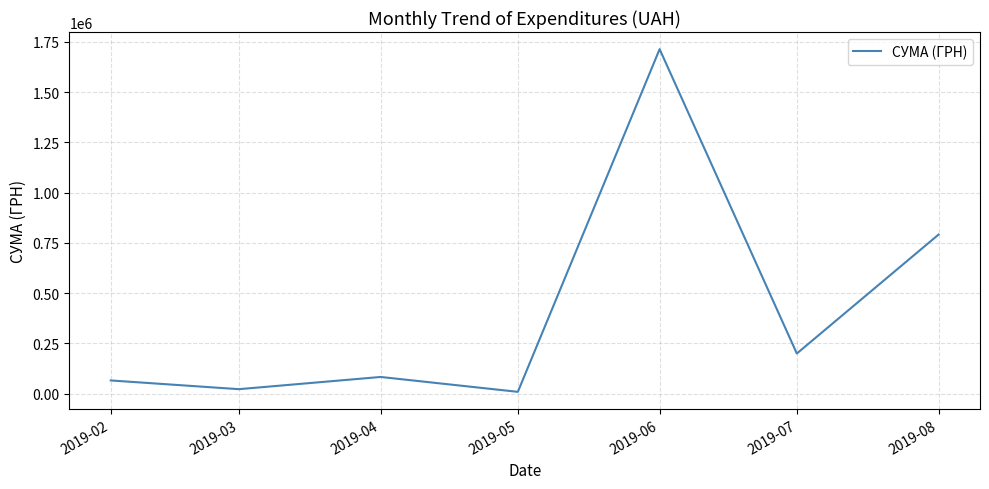

What is the sum of the values at 2019-07 and 2019-02?

264608.8